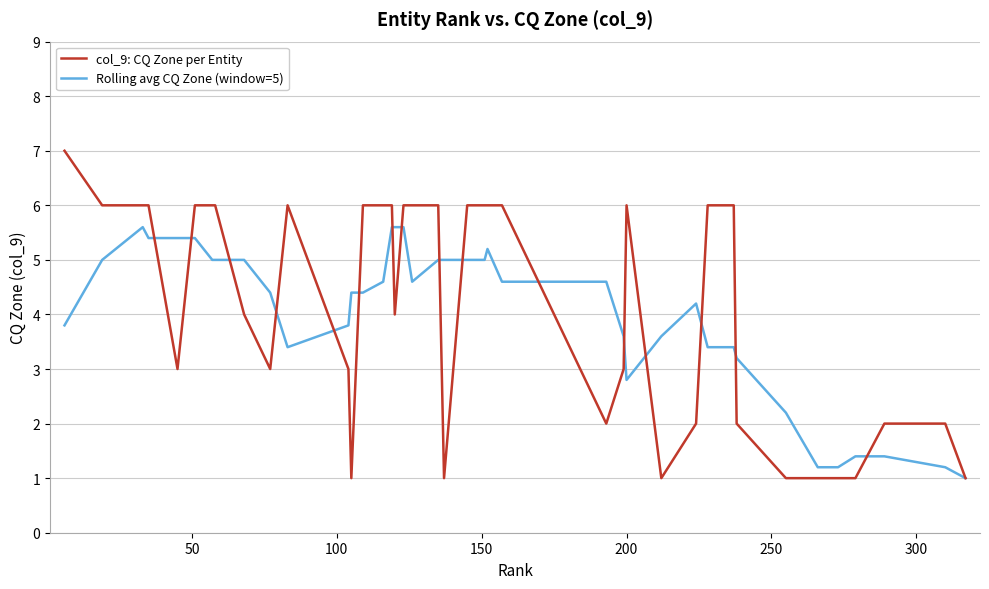

What is the maximum value shown in the chart?

7.0